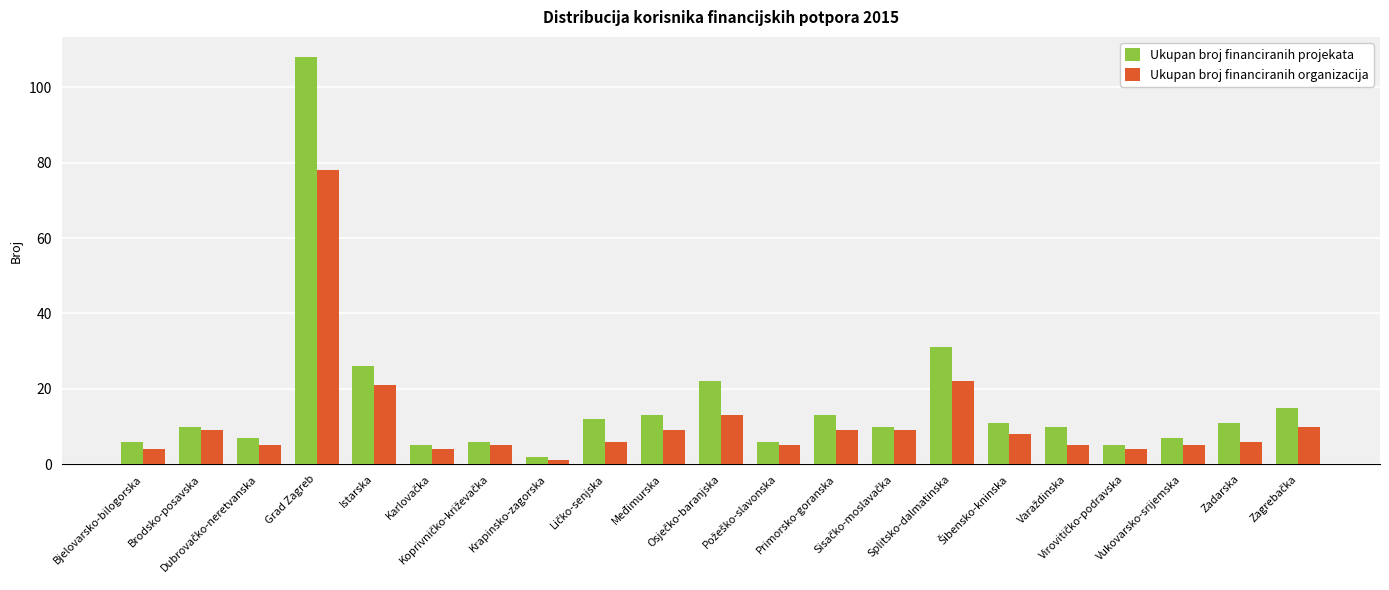

Which series has the largest range (max minus min)?

Ukupan broj financiranih projekata